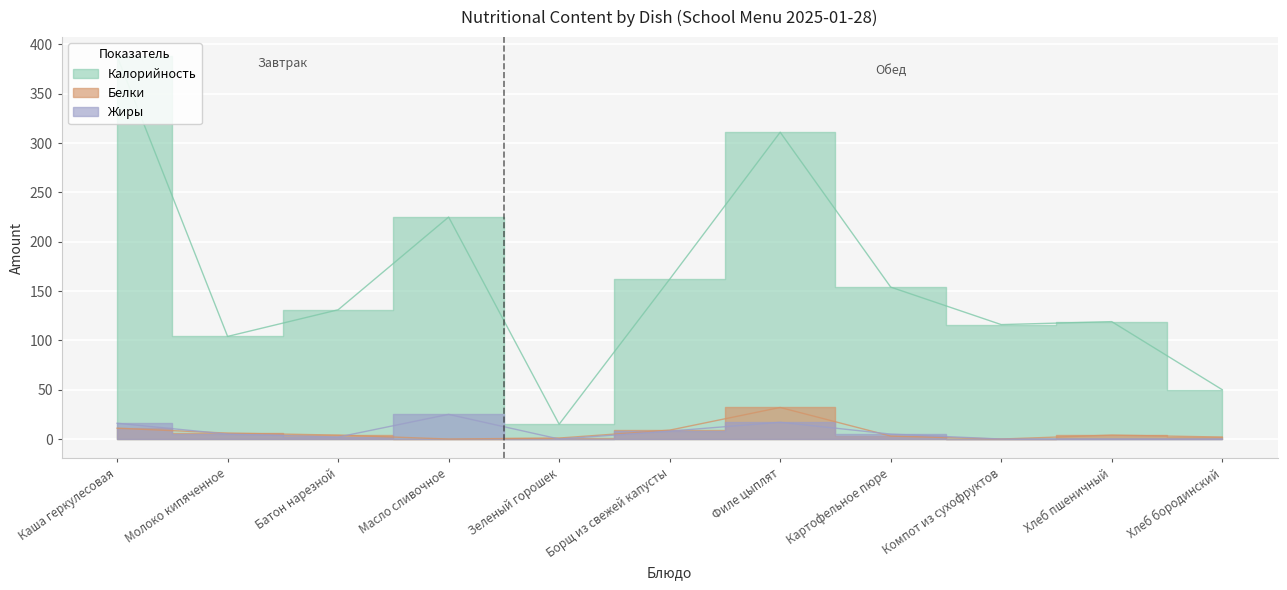

Reading left to right, what are all the values shown in this chart?

Калорийность: Каша геркулесовая=388	Молоко кипяченное=104	Батон нарезной=131	Масло сливочное=225	Зеленый горошек=15	Борщ из свежей капусты=162	Филе цыплят=311	Картофельное пюре=154	Компот из сухофруктов=116	Хлеб пшеничный=119	Хлеб бородинский=50
Белки: Каша геркулесовая=11	Молоко кипяченное=6	Батон нарезной=4	Масло сливочное=0	Зеленый горошек=1	Борщ из свежей капусты=9	Филе цыплят=32	Картофельное пюре=3	Компот из сухофруктов=0	Хлеб пшеничный=4	Хлеб бородинский=2
Жиры: Каша геркулесовая=16	Молоко кипяченное=5	Батон нарезной=2	Масло сливочное=25	Зеленый горошек=0	Борщ из свежей капусты=8	Филе цыплят=17	Картофельное пюре=5	Компот из сухофруктов=0	Хлеб пшеничный=0	Хлеб бородинский=0